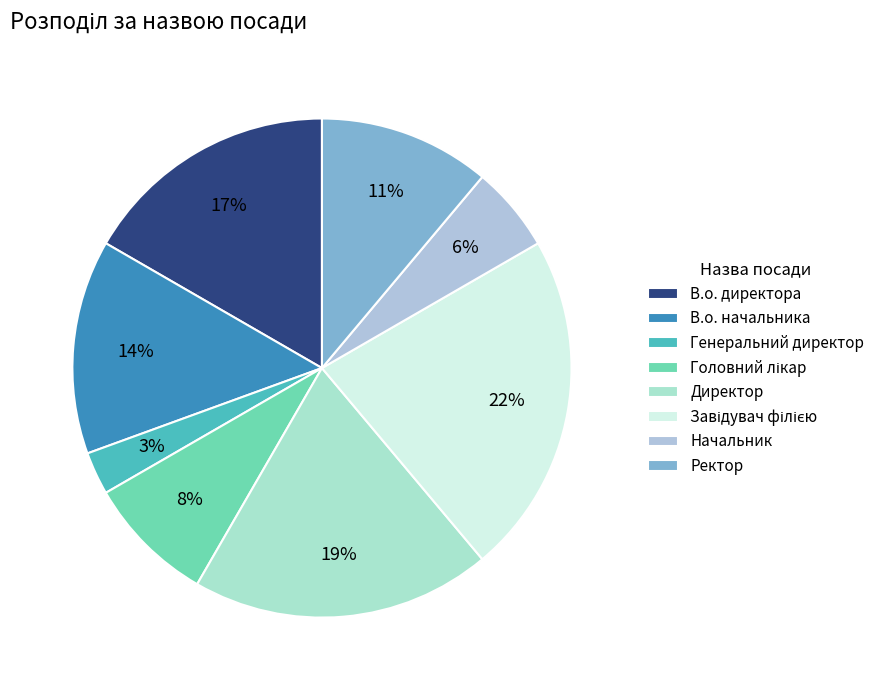

To the nearest percent, what is the average slice percentage?

12%